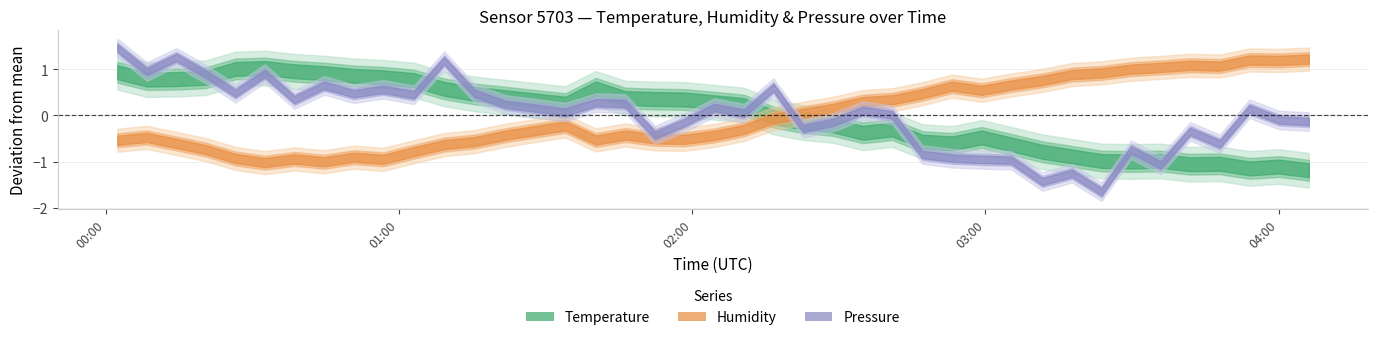

How many data points in humidity are less than 77?

17